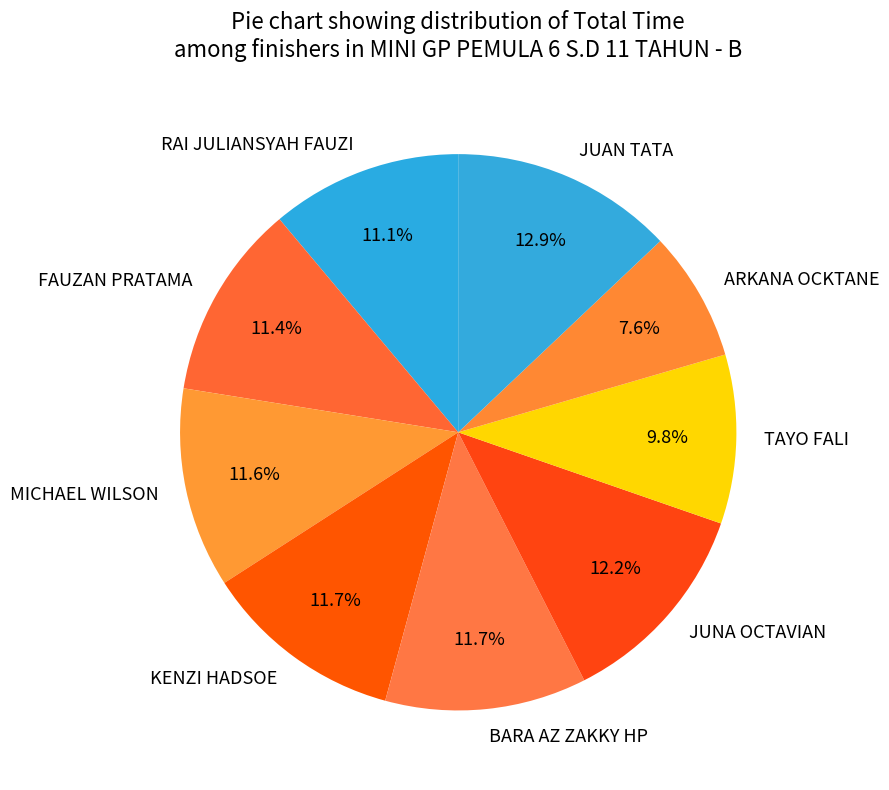

The FAUZAN PRATAMA slice represents 1% of the pie. True or false?

False